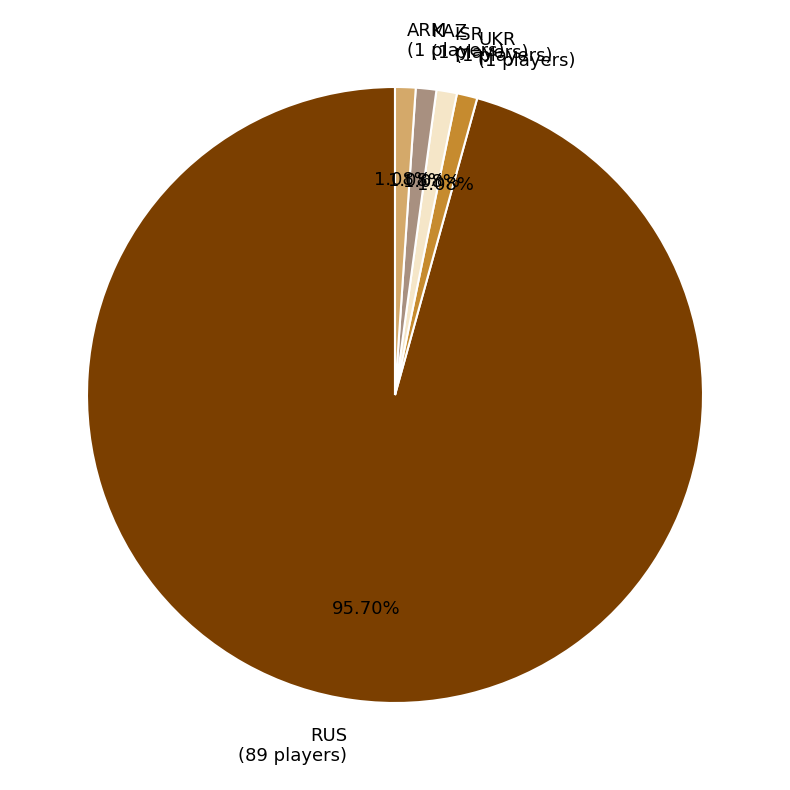

The KAZ slice represents 11% of the pie. True or false?

False